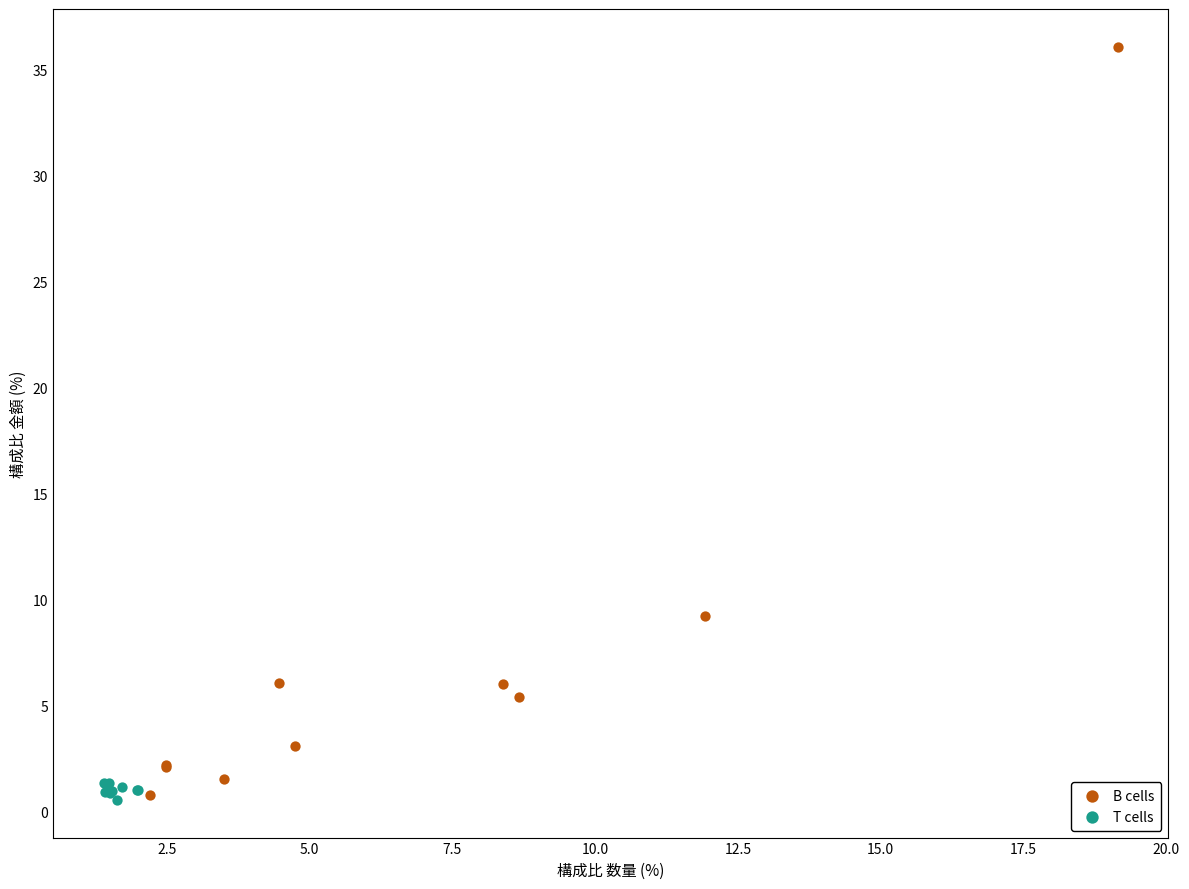

Which series has the widest spread of Y values?

B cells